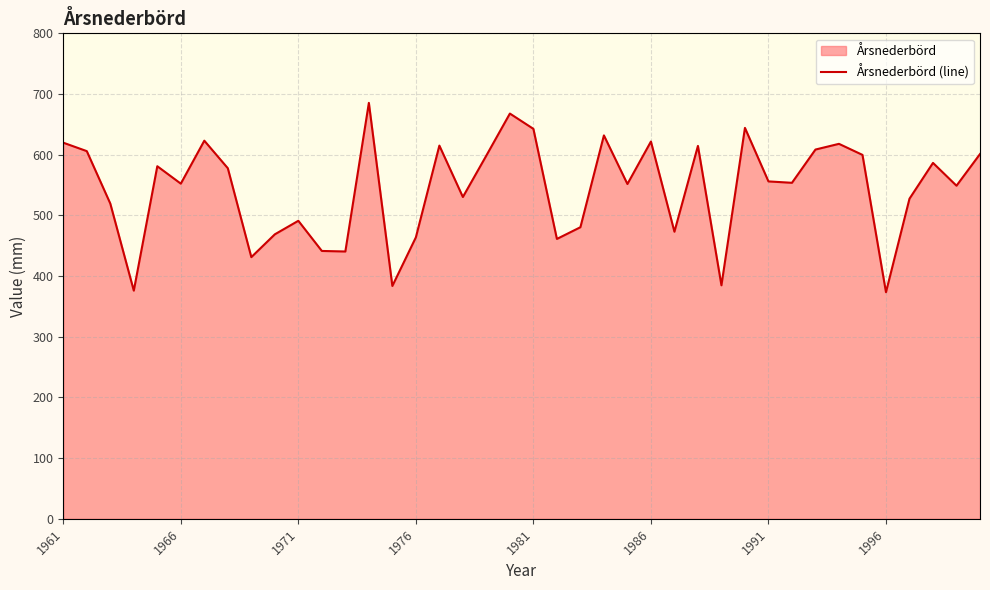

What is the smallest value displayed?

373.4